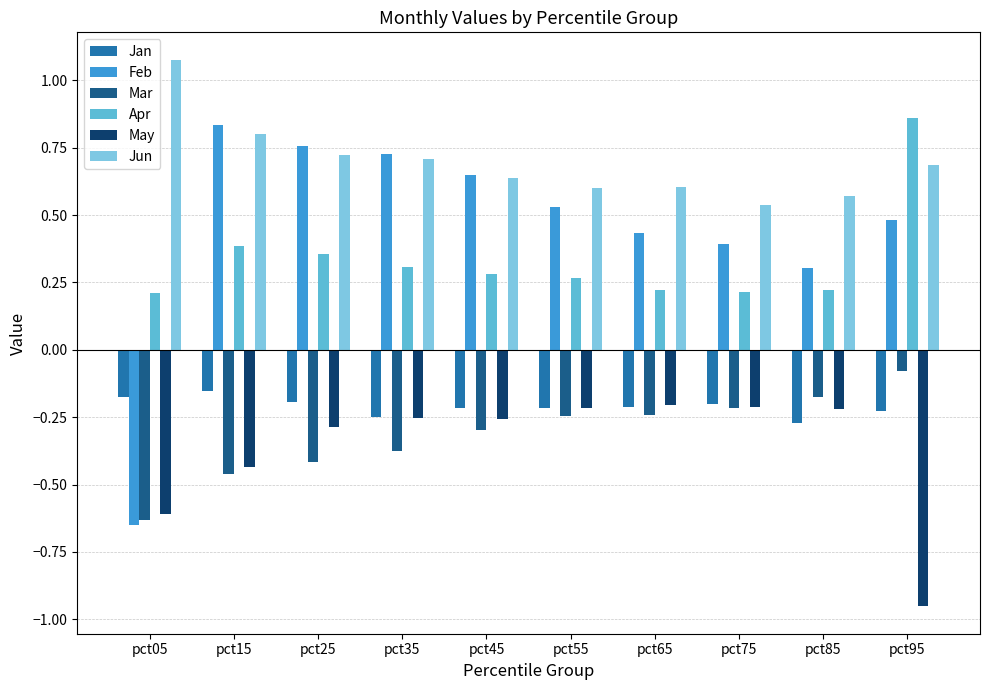

How many series are shown in this chart?

6